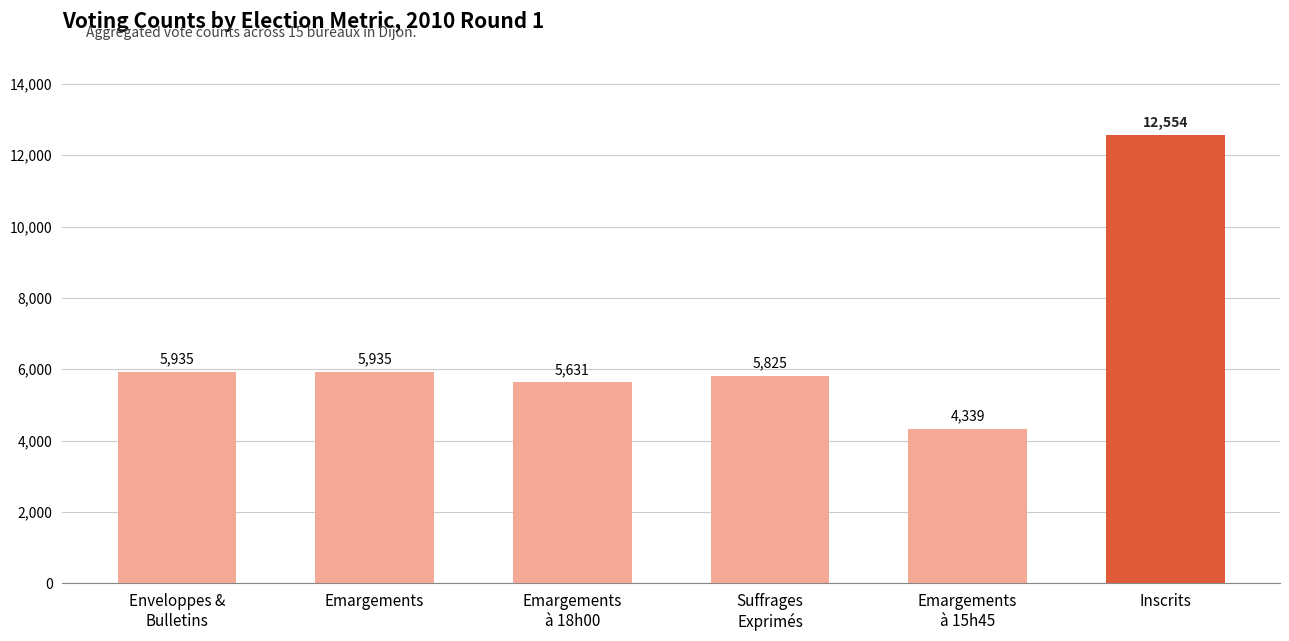

True or false: the data shows 1641 at Emargements
à 15h45.

False